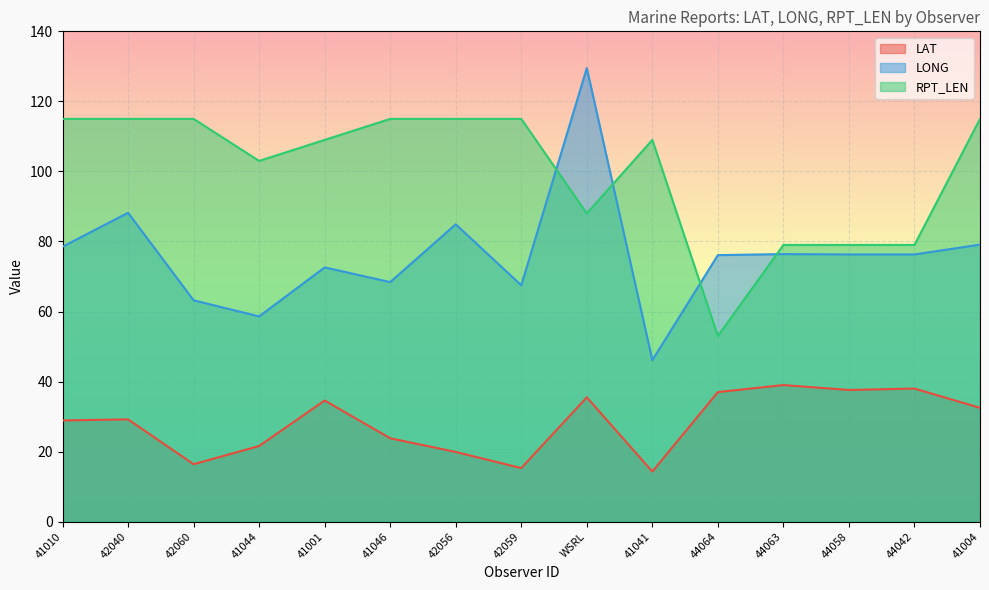

True or false: RPT_LEN has a value of 109.0 at 41041.

True